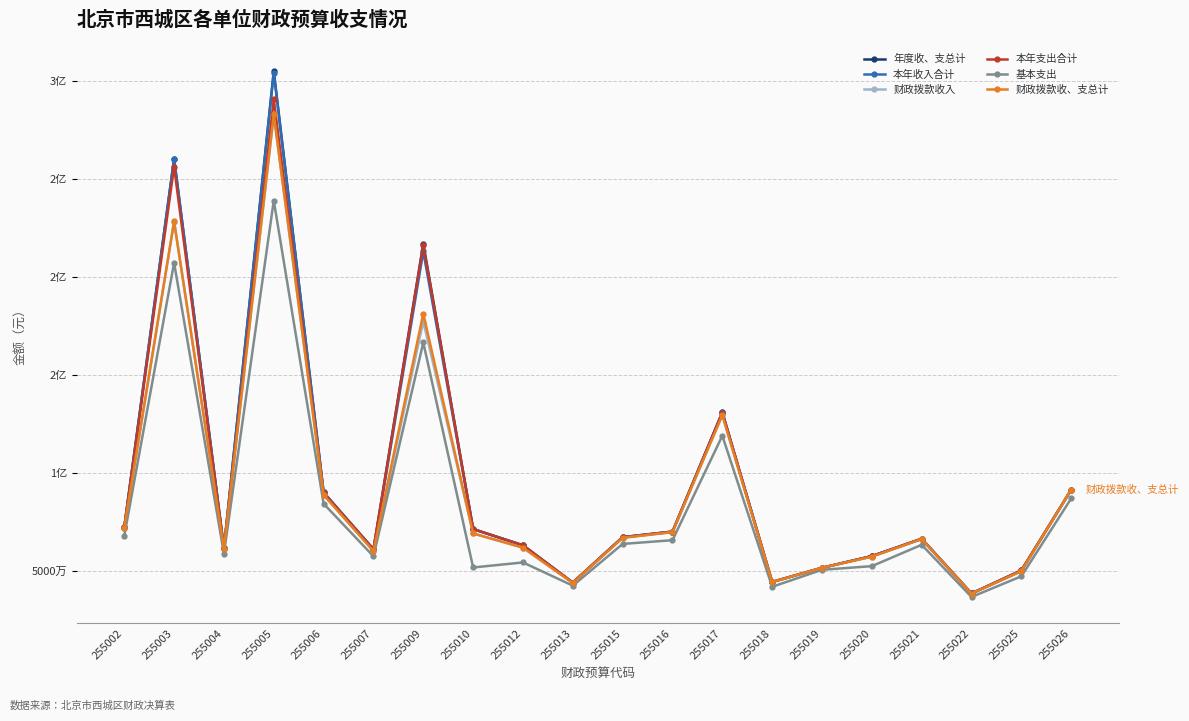

Which has a higher value, 255010 or 255026?

255026